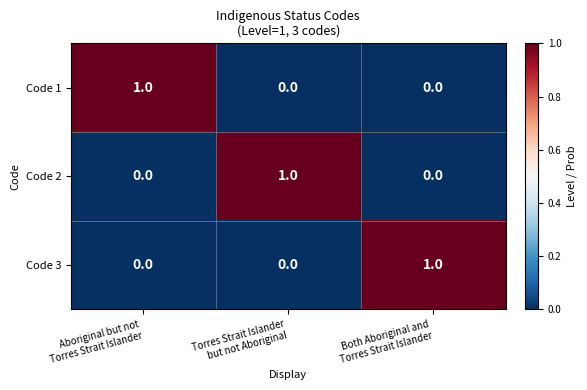

At how many categories does at least one series exceed 0?

3